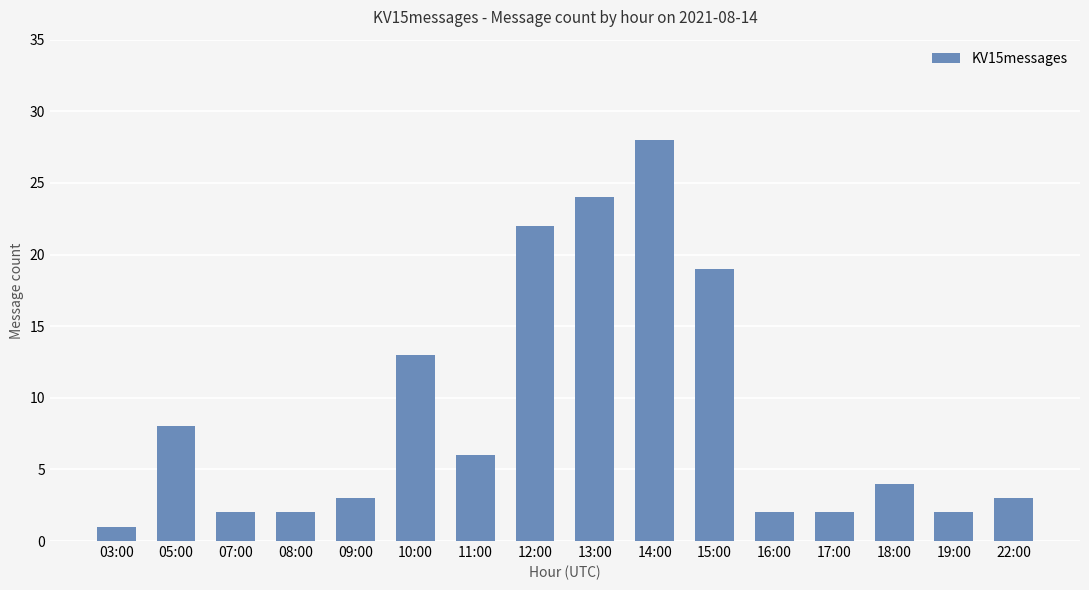

What is the label of the 10th bar from the left?

14:00